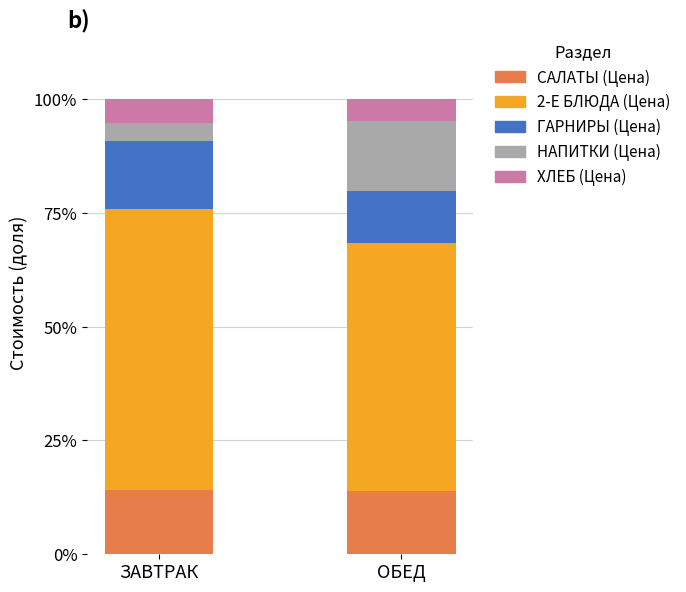

True or false: САЛАТЫ (Цена) has a value of 3.3 at ОБЕД.

False